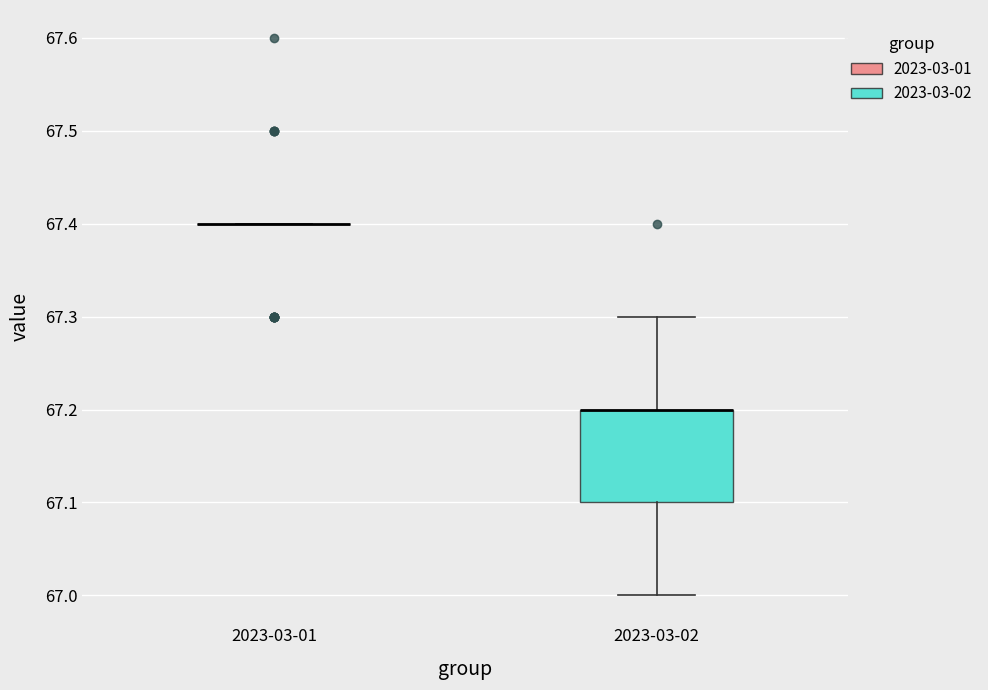

Which box is the tallest, from its lower edge to its upper edge?

2023-03-02